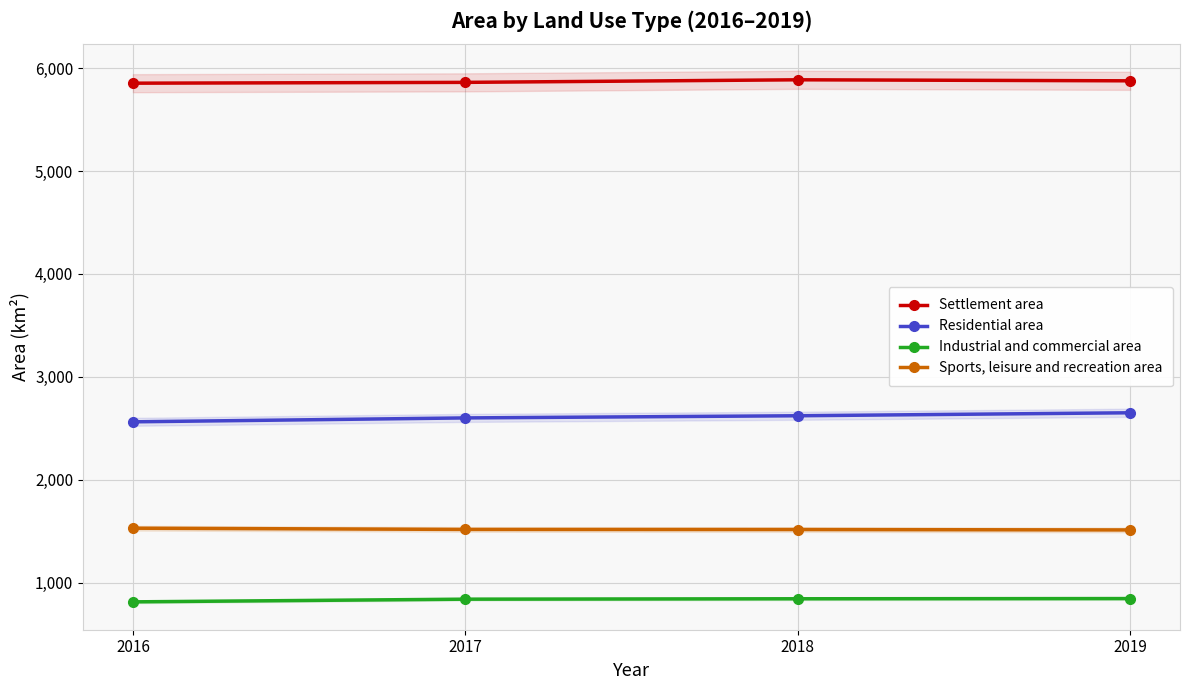

True or false: Industrial and commercial area and Sports, leisure and recreation area cross at least once.

False